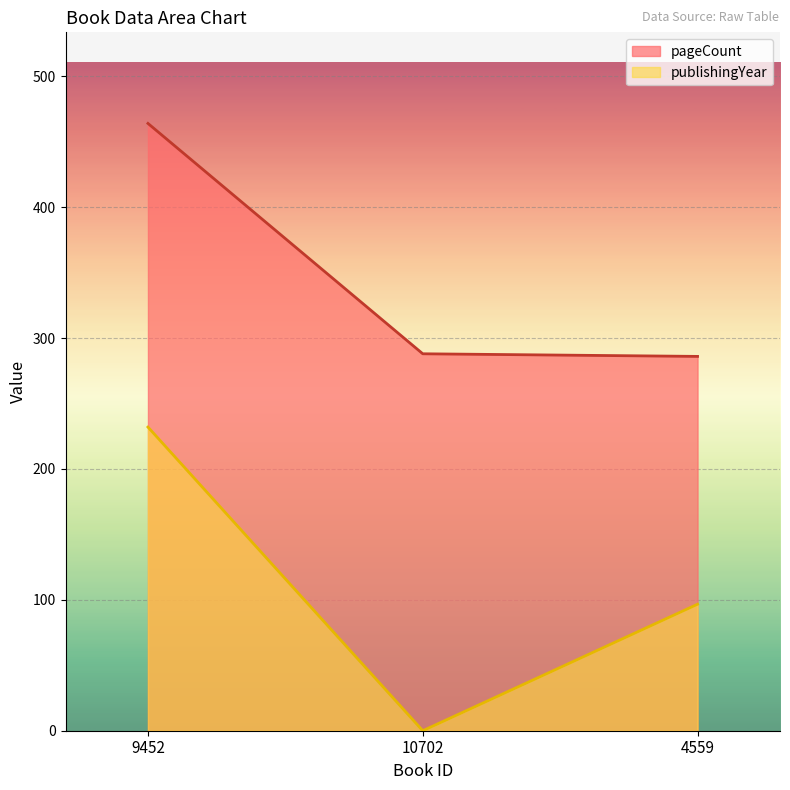

How many lines are shown in the chart?

2